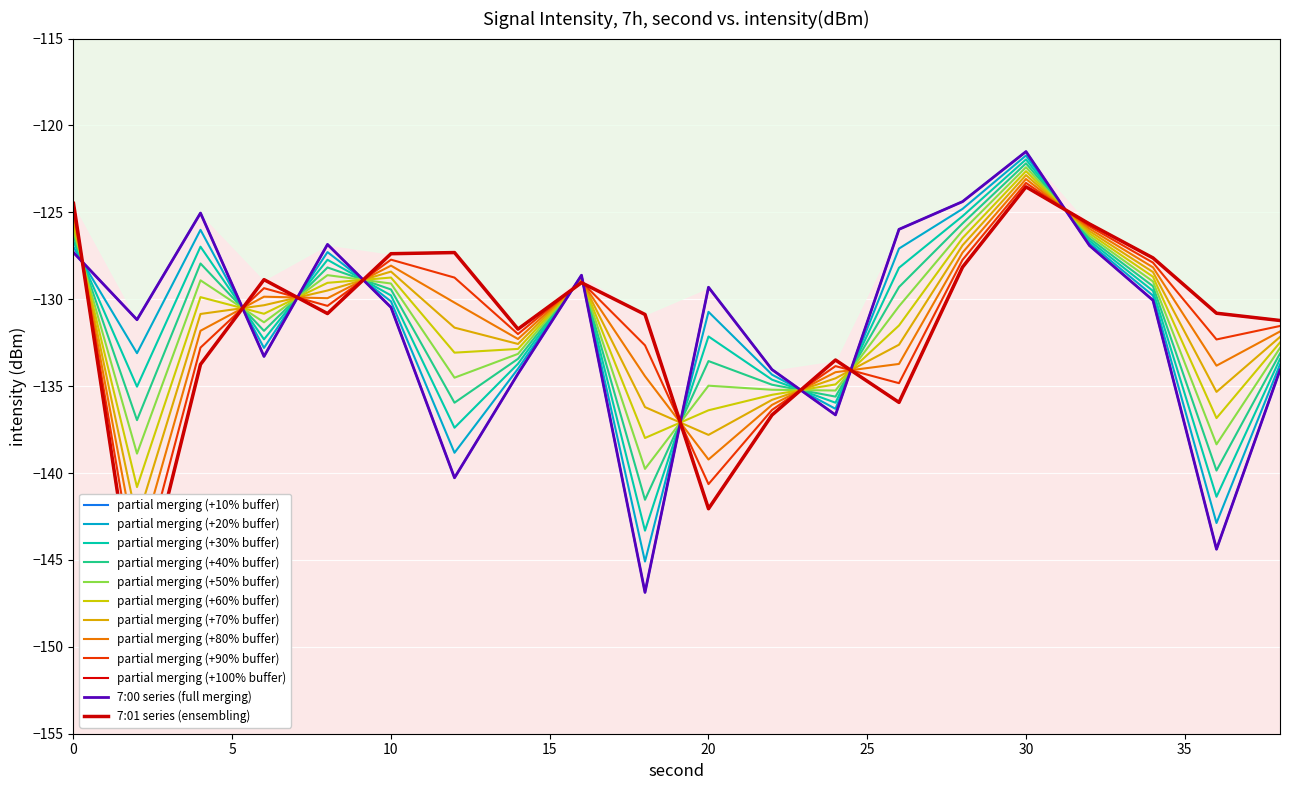

How many interior local valleys does the 7:01 series have?

5